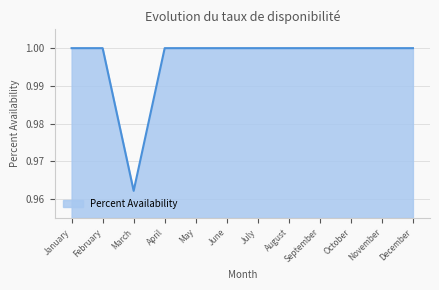

Which label corresponds to the smallest value in the chart?

March